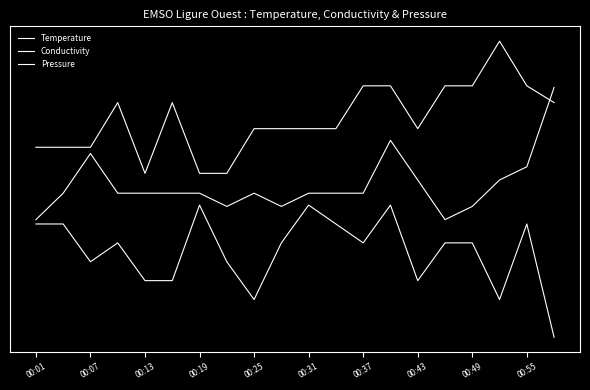

At which category is the sum across all series the highest?

13